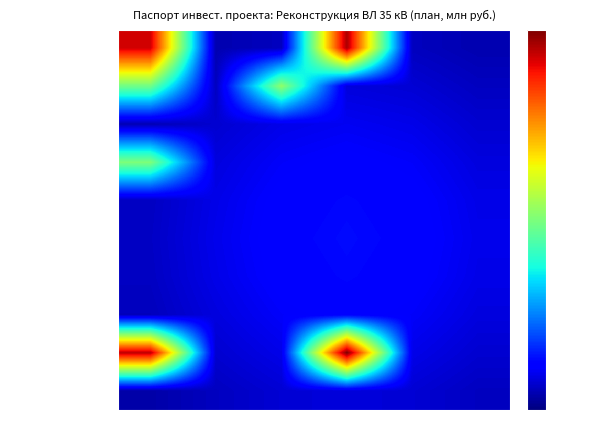

Which series has the widest spread of values?

Услуги (источник)